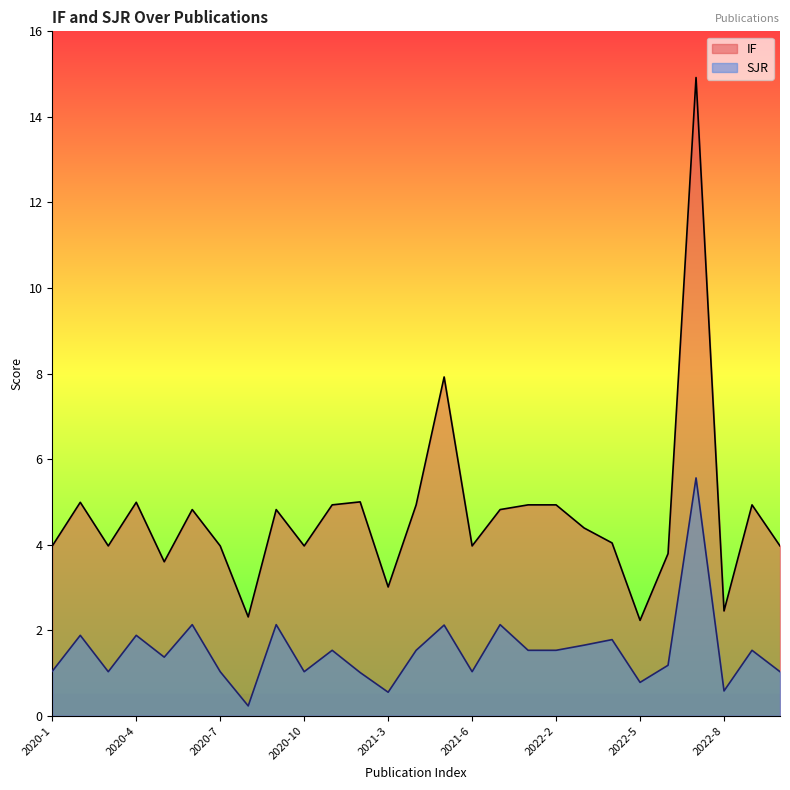

What is the spread (max minus min) of values at 2020-3?

2.9